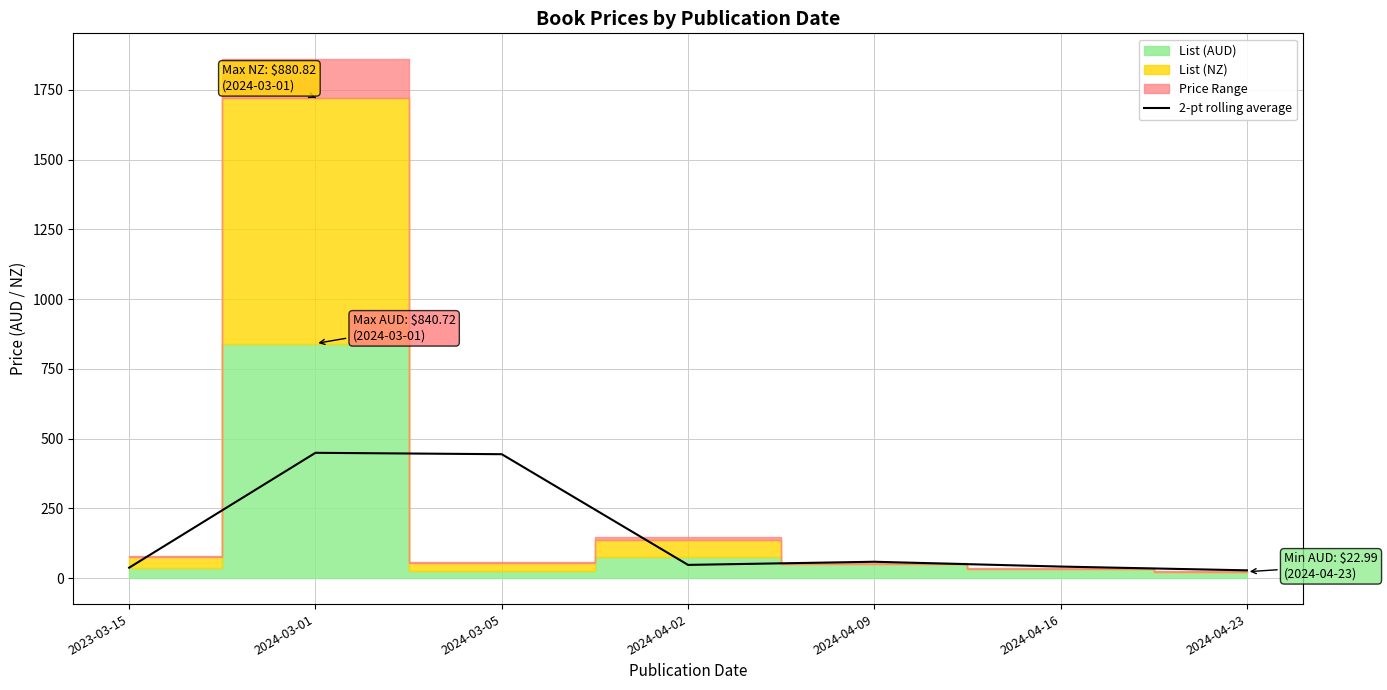

True or false: the data shows 449.1 at 2024-03-01.

True